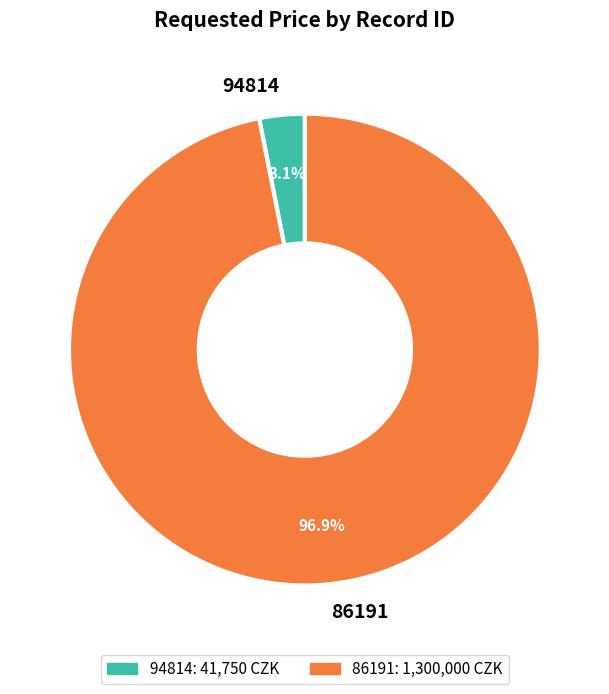

What percentage do 86191 and 94814 together represent?

100.0%